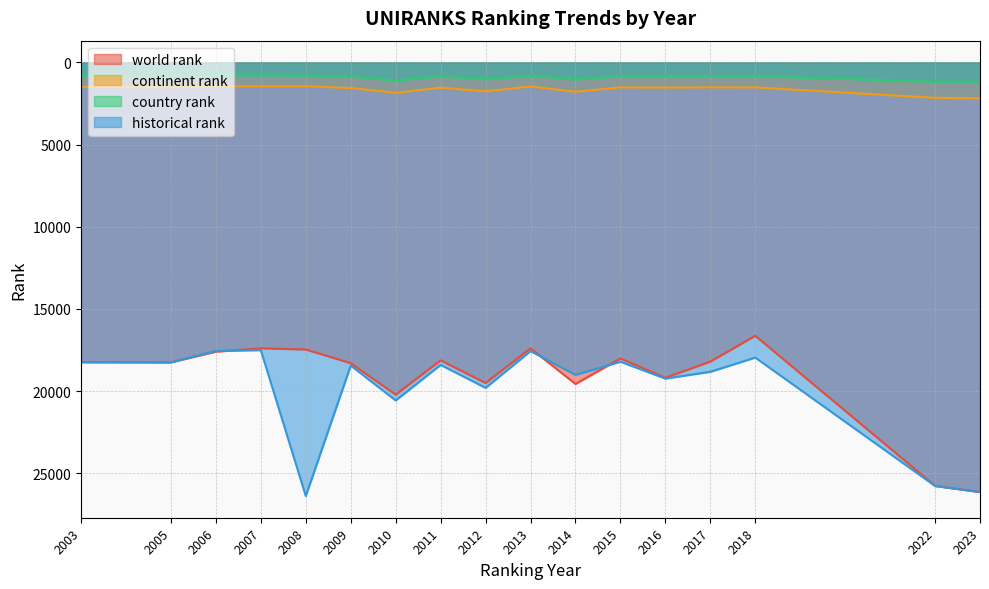

What is the sum of the continent rank values at 2012 and 2015?

3283.0